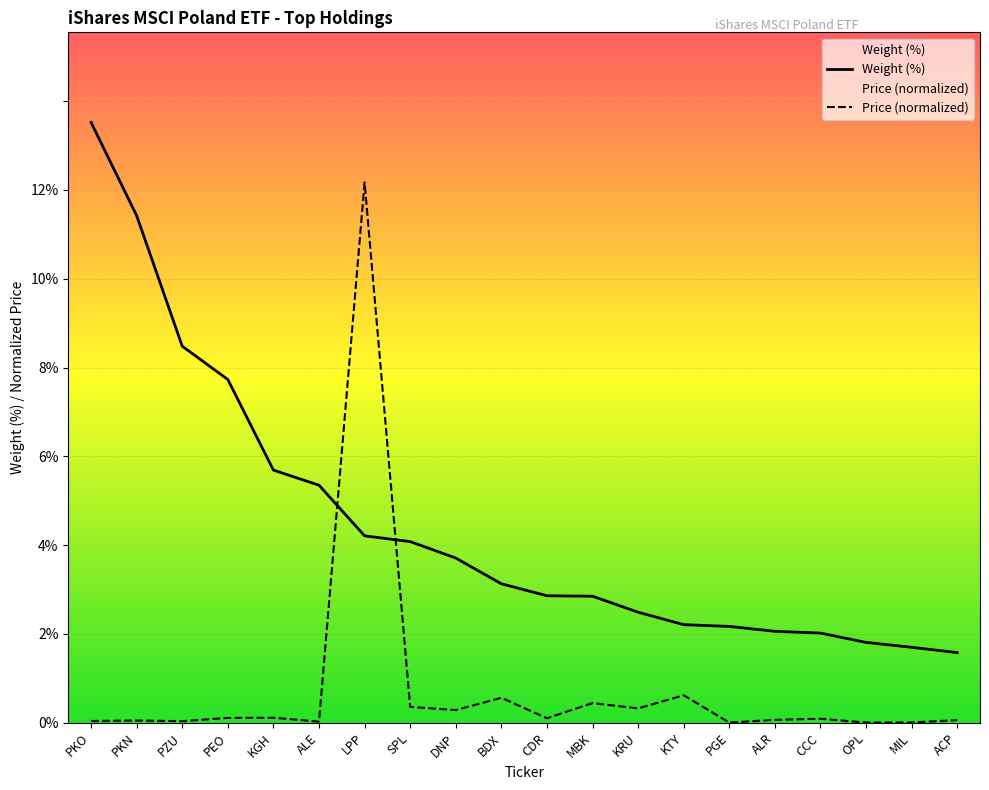

List the series in order of their overall mean, highest first.

Weight (%), Price (normalized)